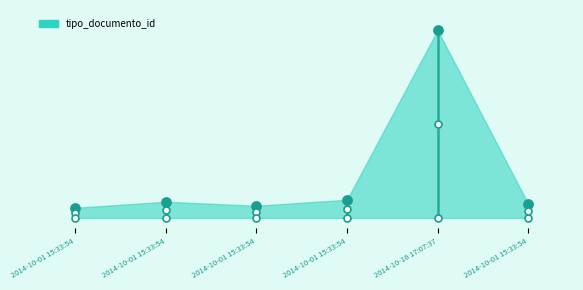

What is the change in value from 2014-10-01 15:33:54 to 2014-10-01 15:33:54?

+1